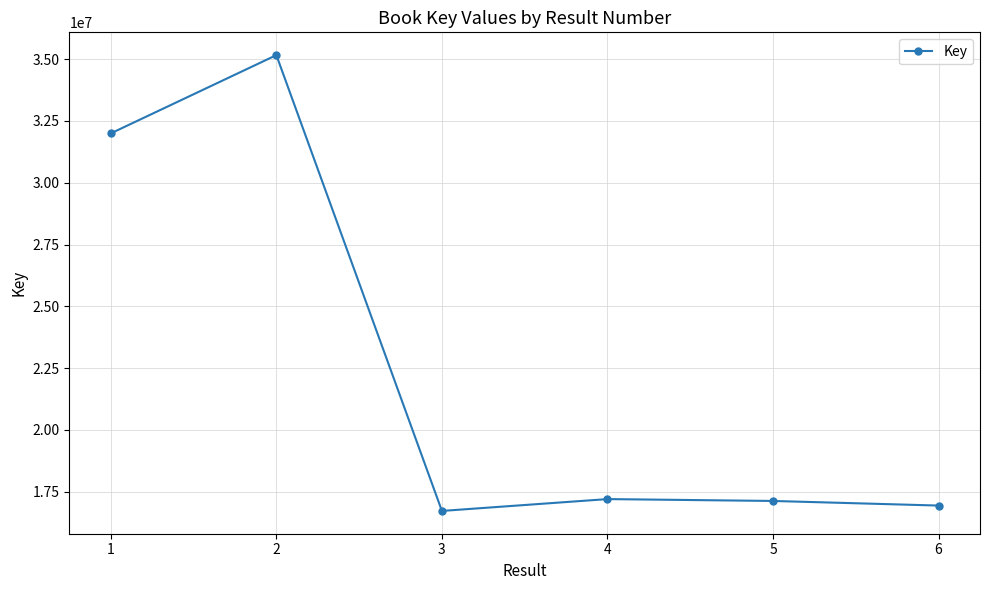

How many interior local peaks (higher than both neighbors) does the data have?

2